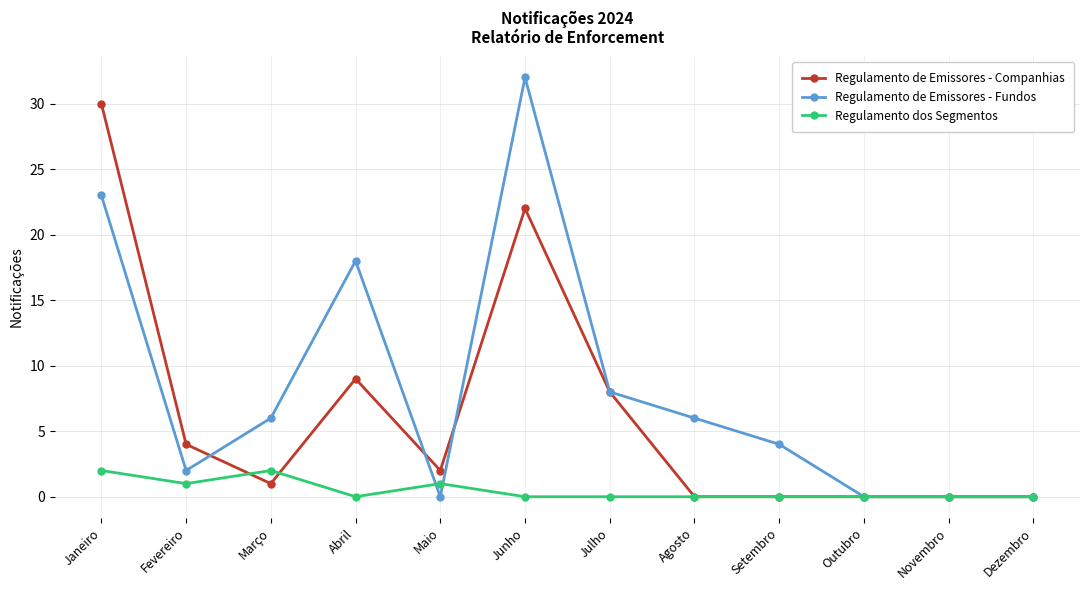

What are all the series names shown in the legend?

Regulamento de Emissores - Companhias, Regulamento de Emissores - Fundos, Regulamento dos Segmentos